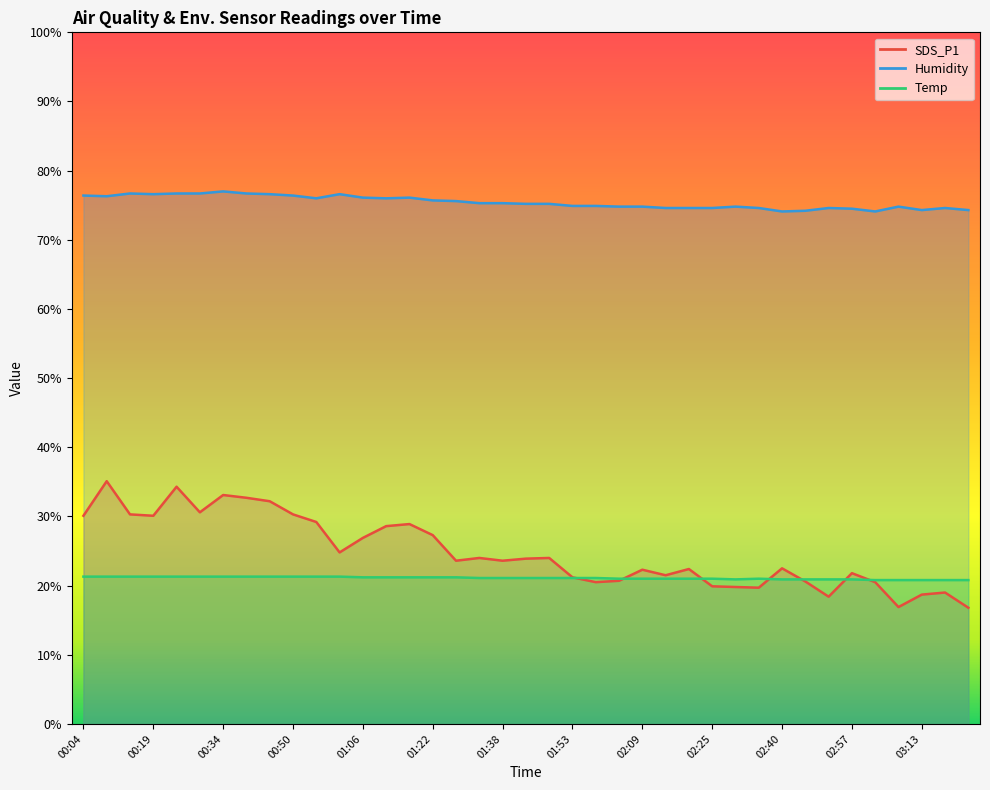

What is the difference between the second highest and second lowest values in the Humidity series?

2.6